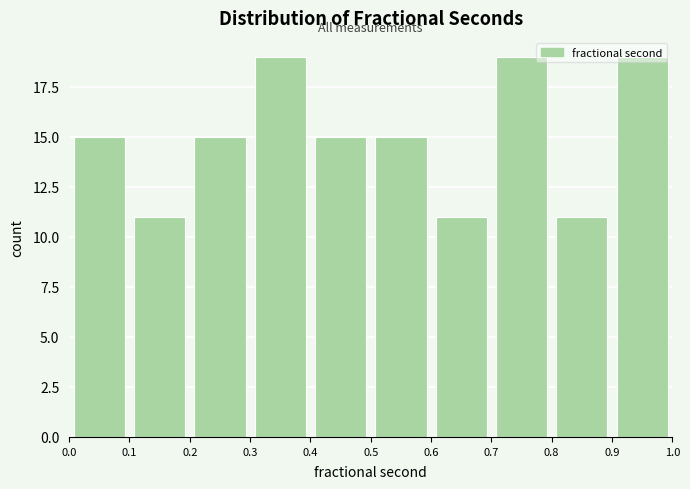

Reading left to right, list every bar in this chart as the range it spans on the x-axis followed by its height. The values are not printed on the chart, so give them approximately, as read against the axis.

0.0 to 0.1: 15
0.1 to 0.2: 11
0.2 to 0.3: 15
0.3 to 0.4: 19
0.4 to 0.5: 15
0.5 to 0.6: 15
0.6 to 0.7: 11
0.7 to 0.8: 19
0.8 to 0.9: 11
0.9 to 1.0: 19